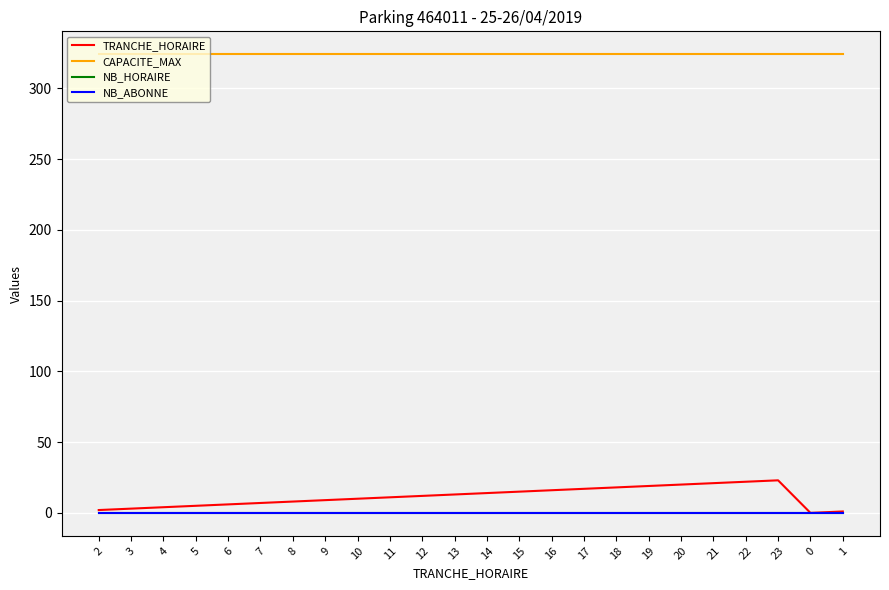

Does the chart have visible grid lines?

Yes